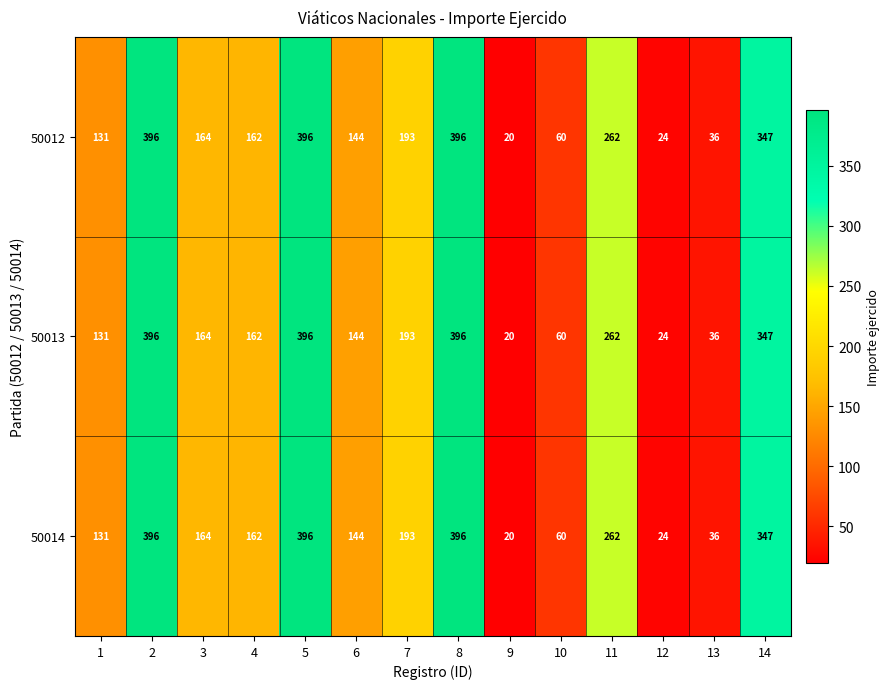

What is the sum of the 50013 values at 8 and 14?

743